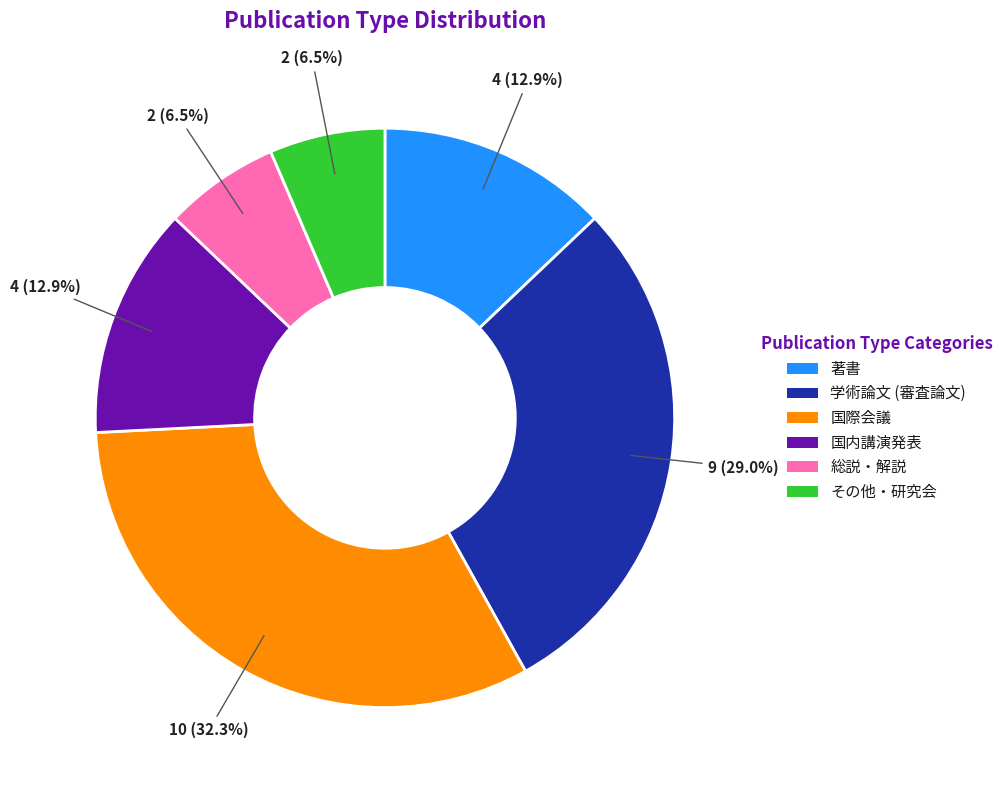

Does 学術論文 (審査論文) account for over 50% of the chart?

No